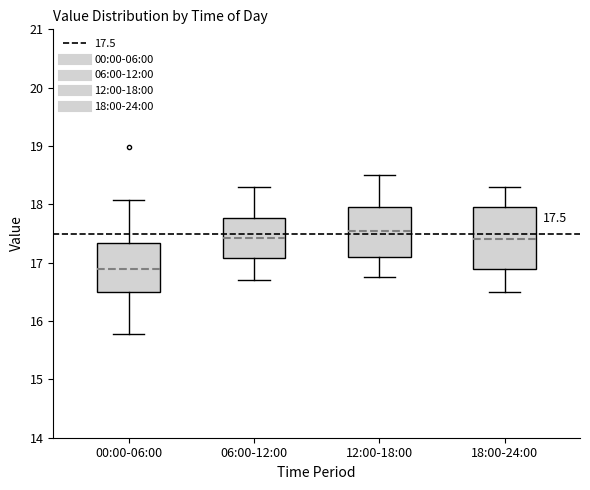

Which box's median line is the highest?

12:00-18:00